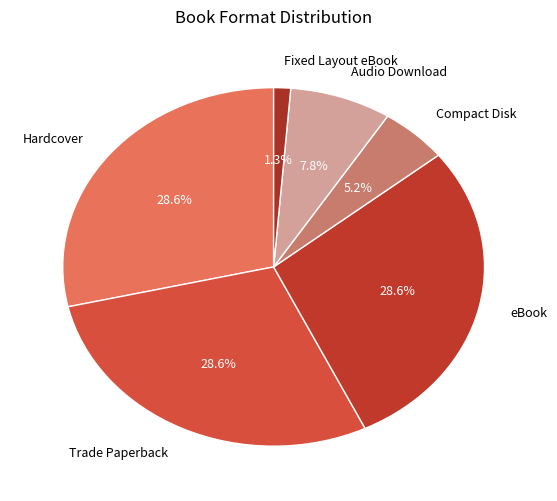

Approximately how many times larger is the value at Hardcover compared to Audio Download?

3.7